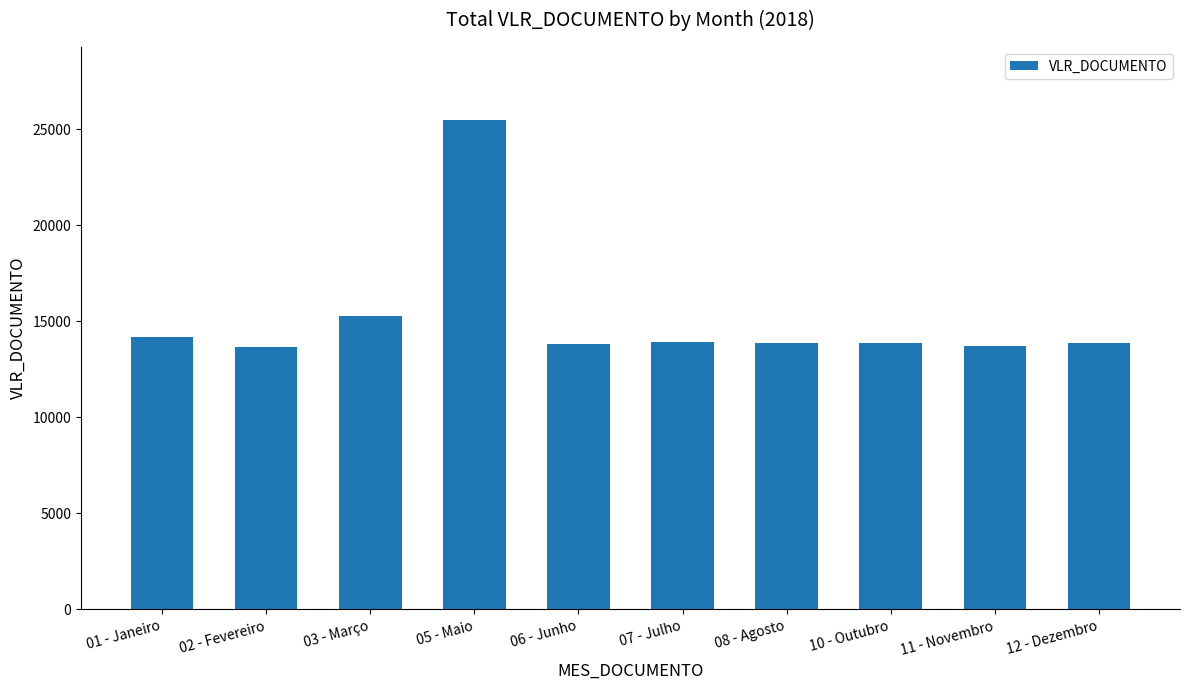

At which label is the value closest to 19560?

03 - Março